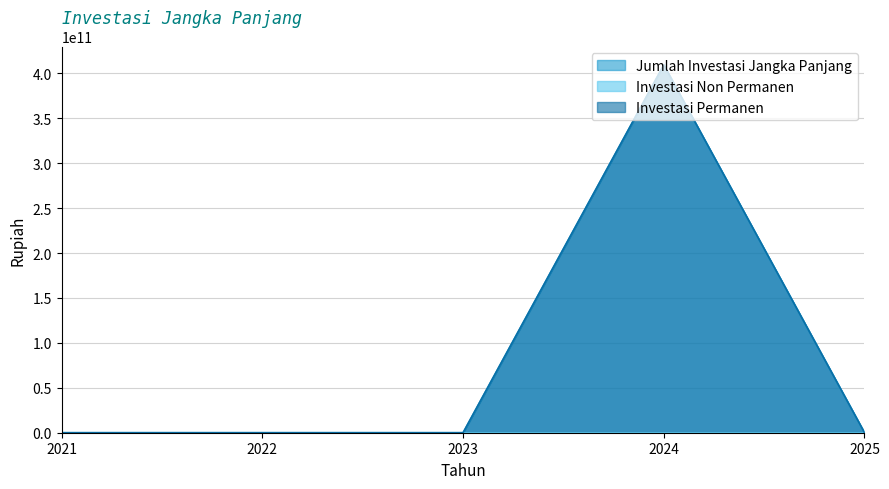

True or false: Investasi Permanen has a value of 0.0 at 2025.

True